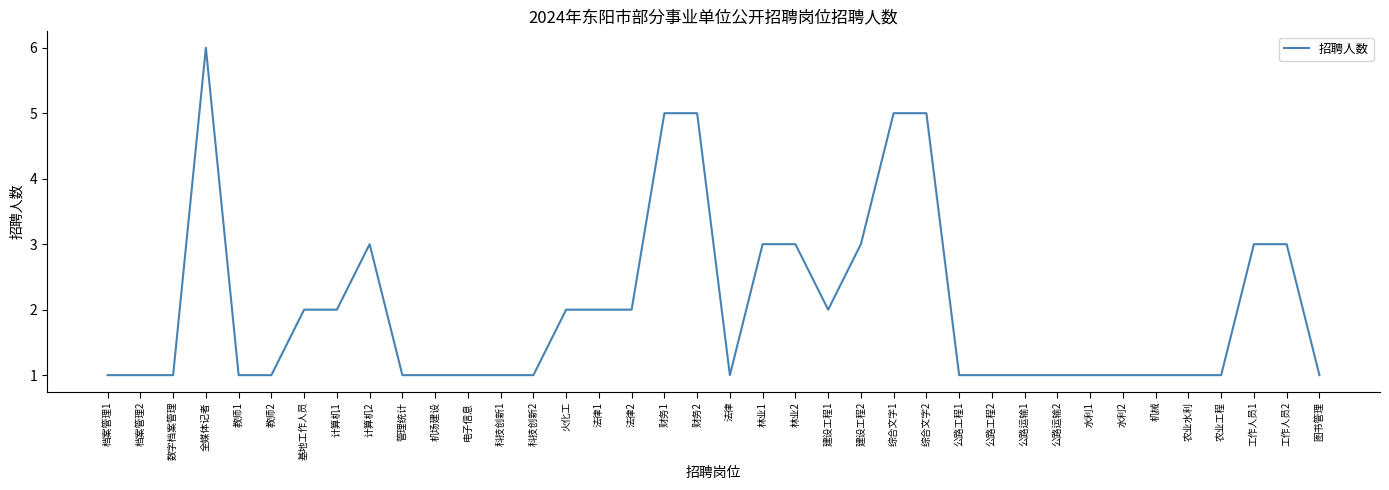

What is the maximum value shown in the chart?

6